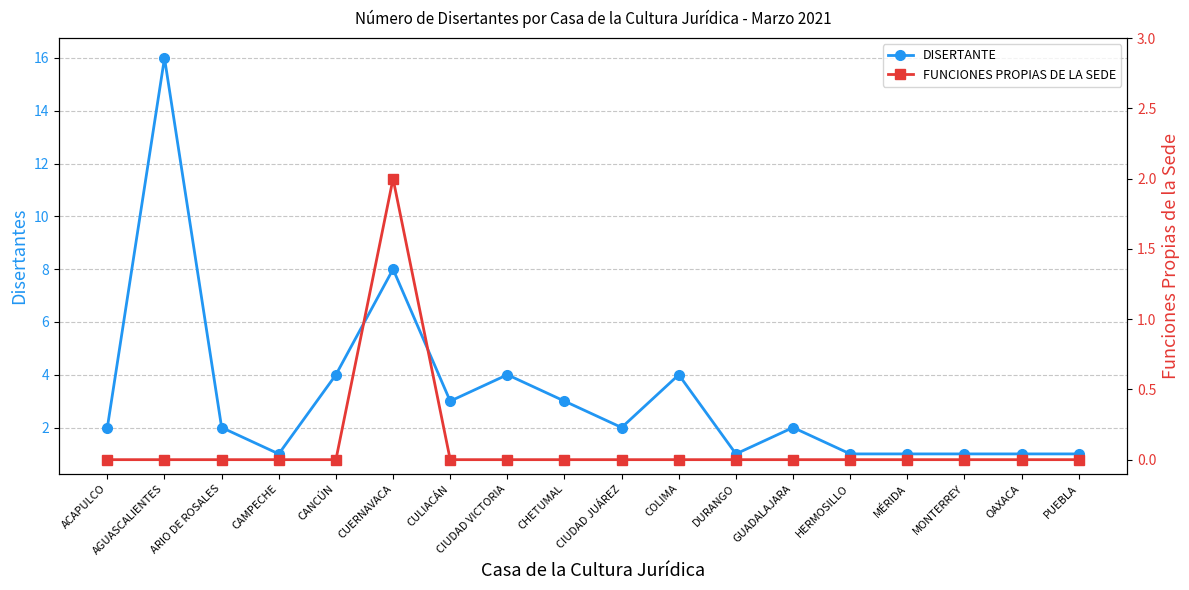

At which label does DISERTANTE first exceed 2?

AGUASCALIENTES